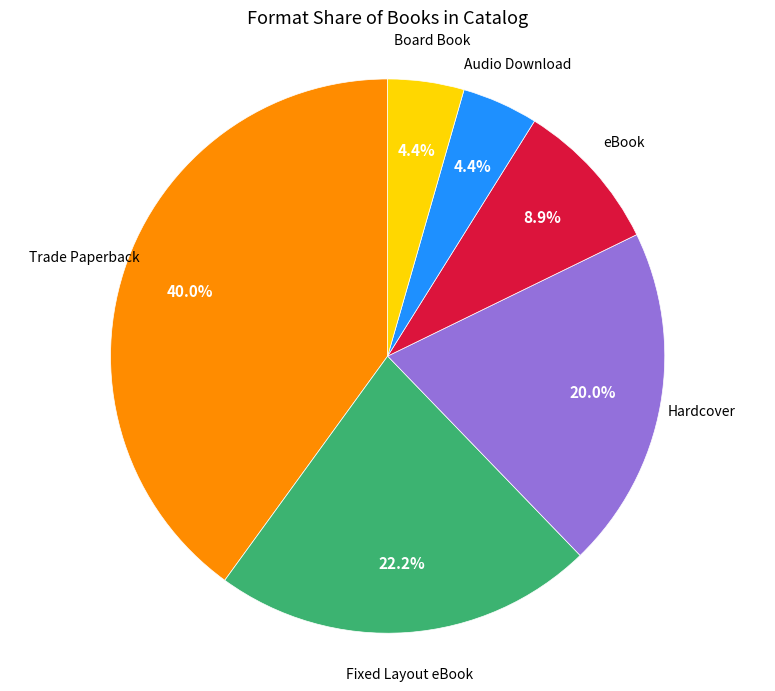

Count the number of slices in the pie.

6